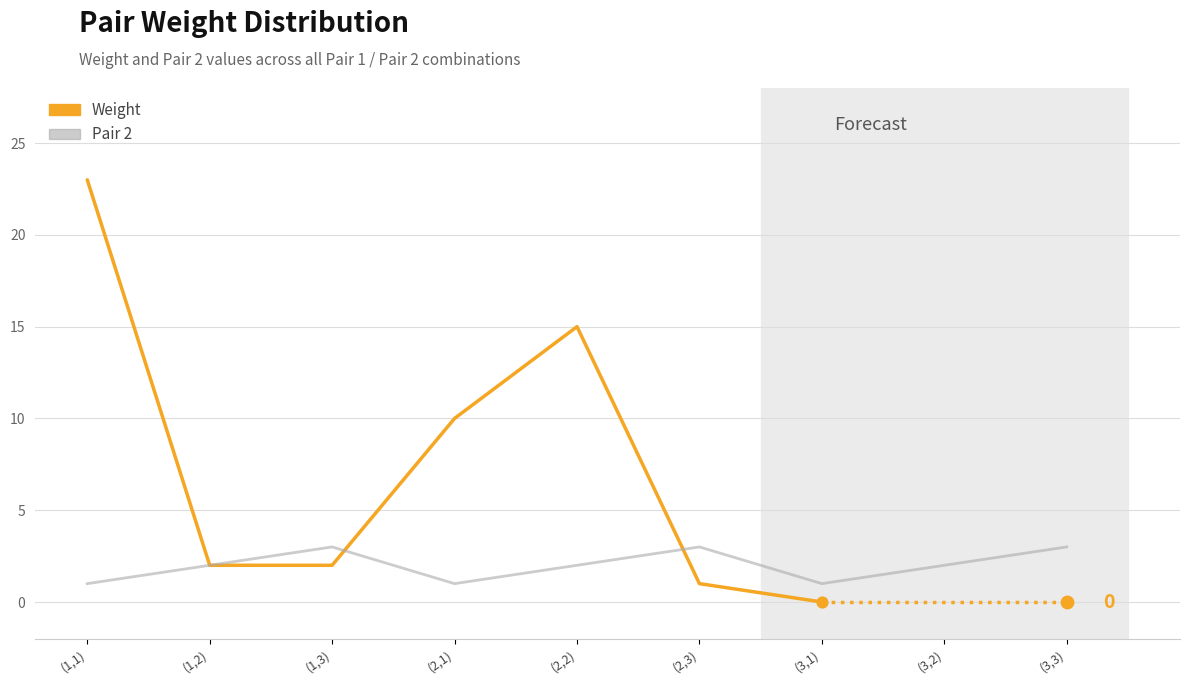

Between (1,1) and (1,2), which is larger?

(1,2)